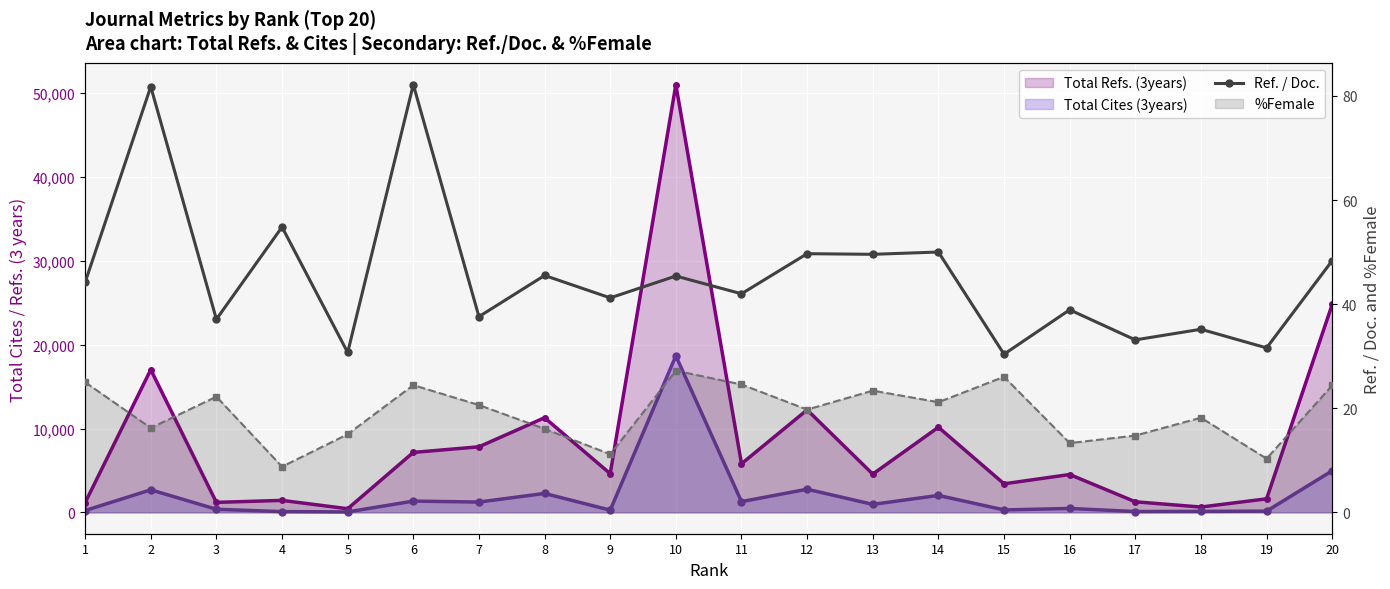

What is the change in value from 5 to 12?

+19.0